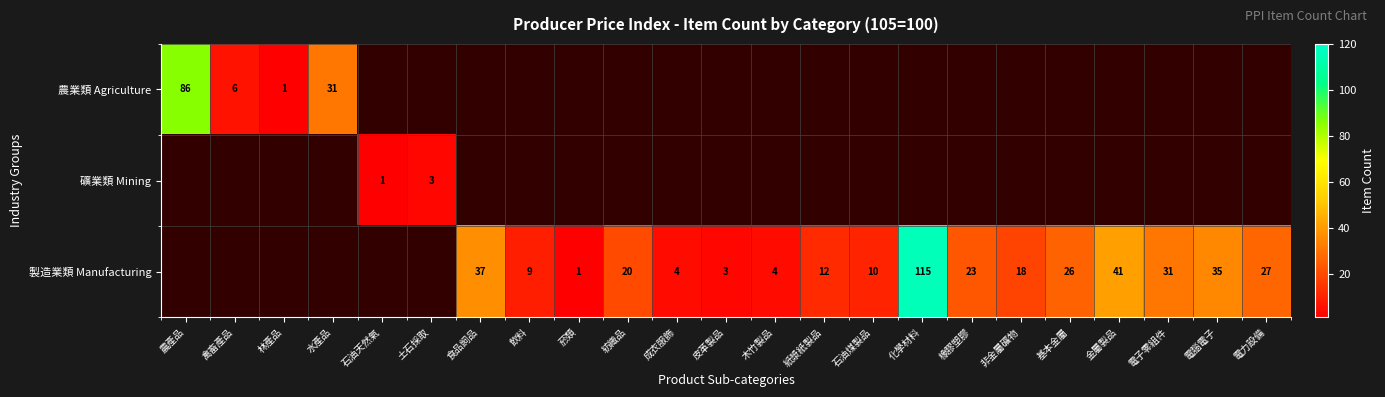

Is it true that 製造業類 Manufacturing equals 27 at 非金屬礦物?

False